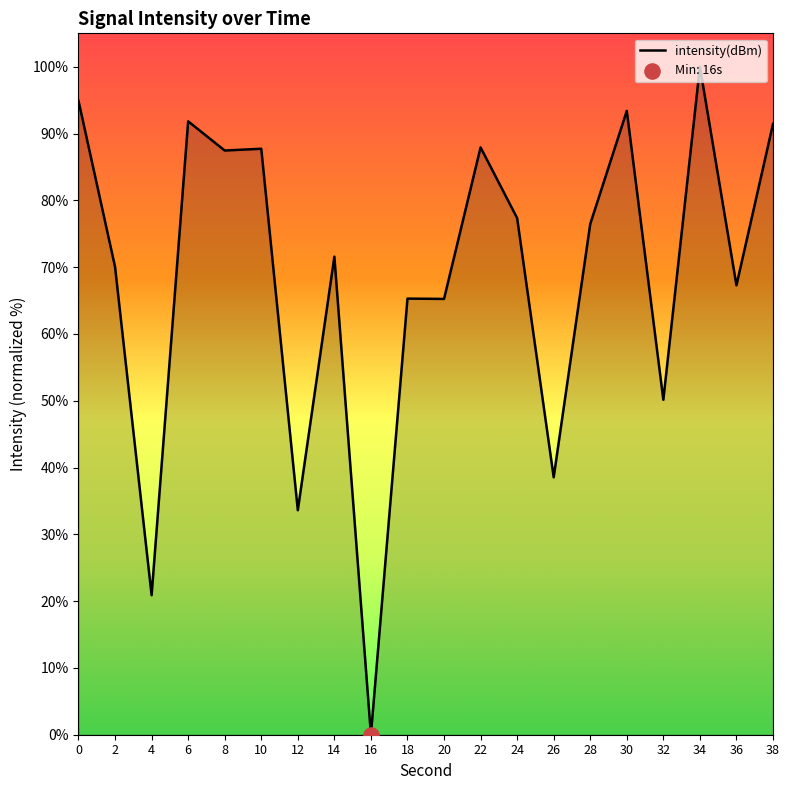

What is the ratio of the value at 18 to the value at 22?

0.7